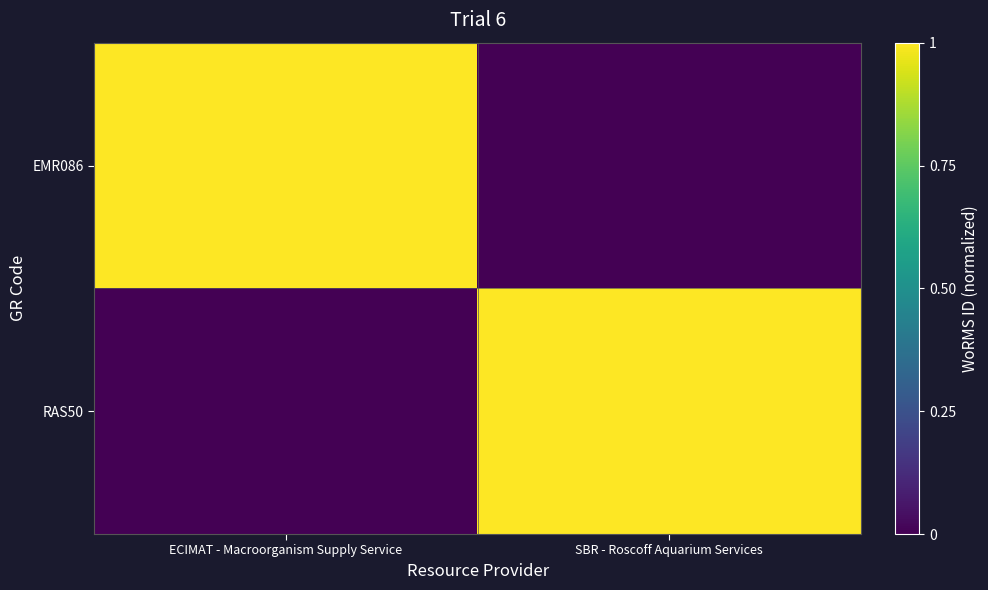

Reading right to left, extract all data points from this chart.

EMR086: SBR - Roscoff Aquarium Services=0	ECIMAT - Macroorganism Supply Service=1
RAS50: SBR - Roscoff Aquarium Services=1	ECIMAT - Macroorganism Supply Service=0